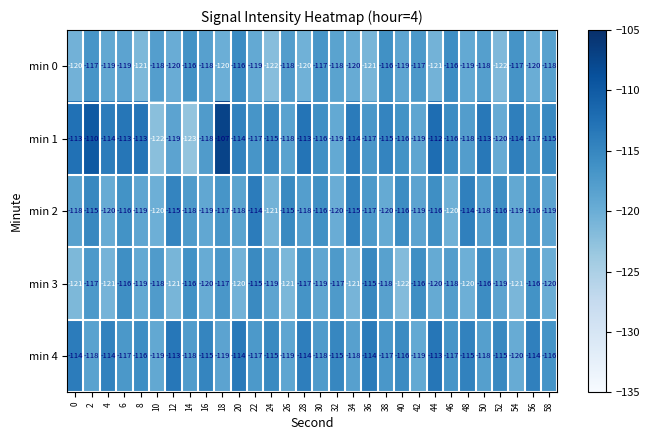

Rank the series by their maximum value, from highest to lowest.

min 1, min 4, min 2, min 3, min 0